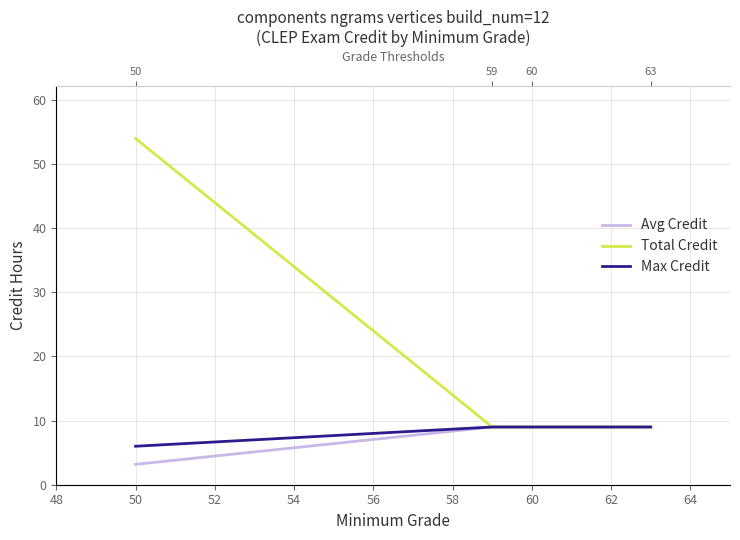

The value of Avg Credit at 54 is 14.9. True or false?

False